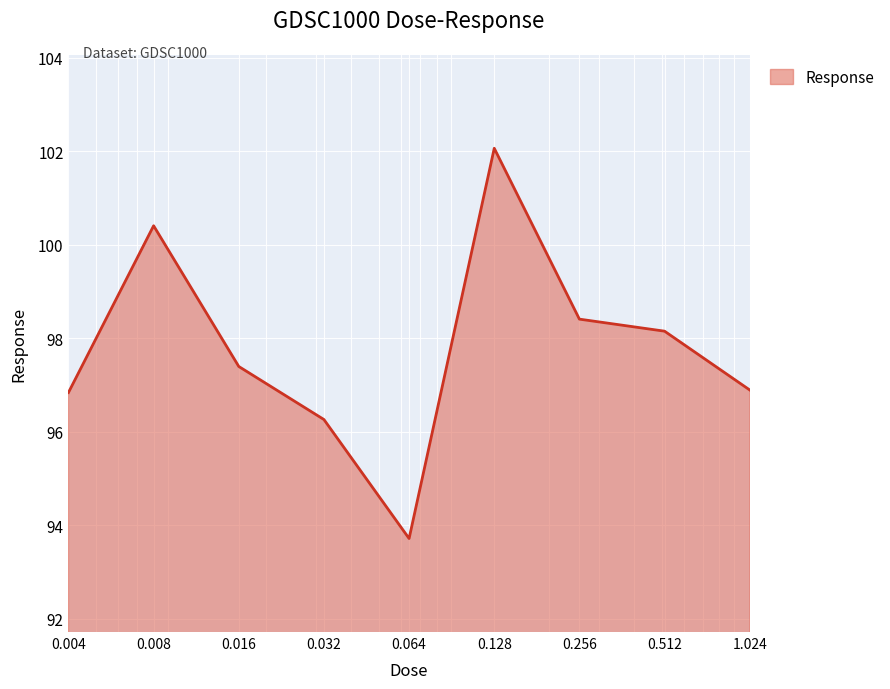

What is the difference between the maximum and minimum values?

8.3